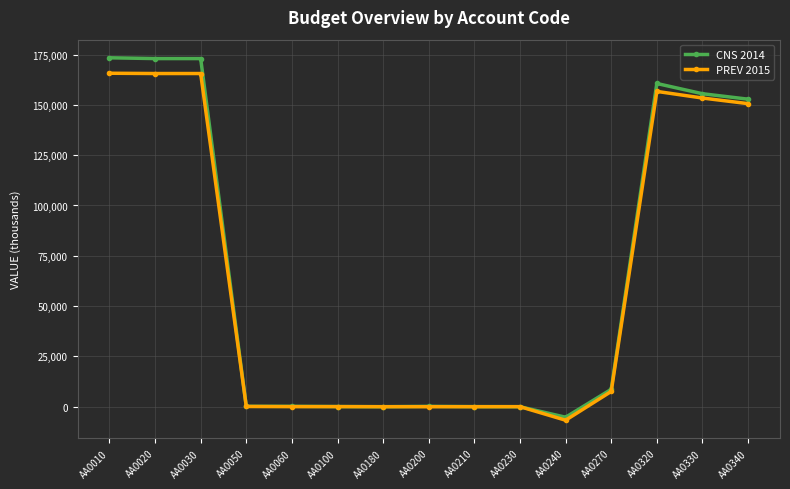

What value does the CNS 2014 series have at AA0320?

160615